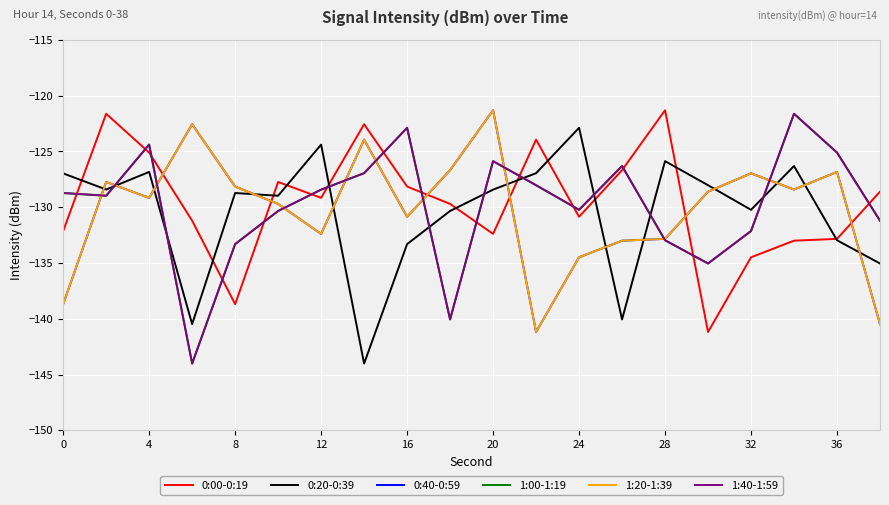

Does the chart have visible grid lines?

Yes